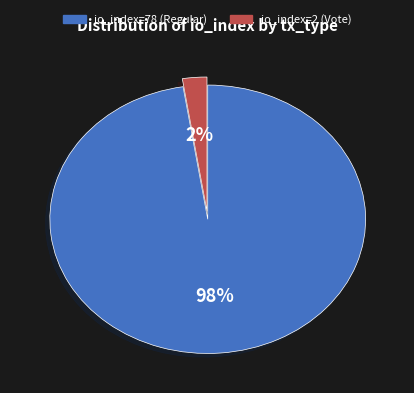

Which category has the smallest portion of the pie?

io_index=2 (Vote)